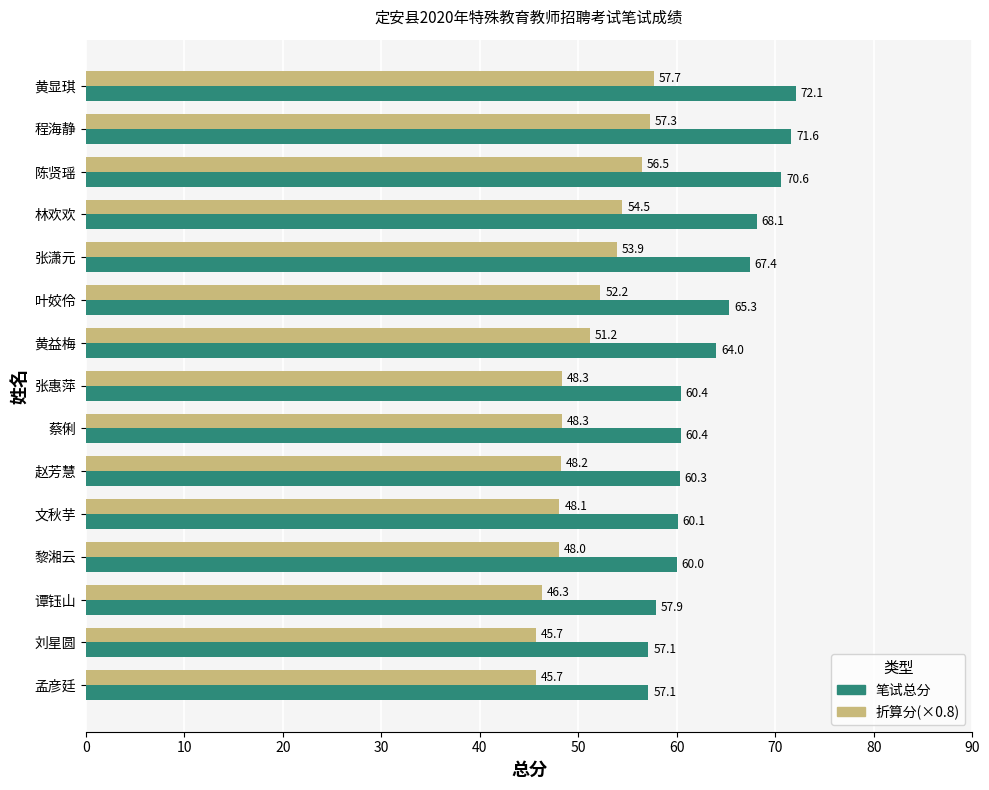

Is it true that 折算分(×0.8) equals 59.6 at 孟彦廷?

False